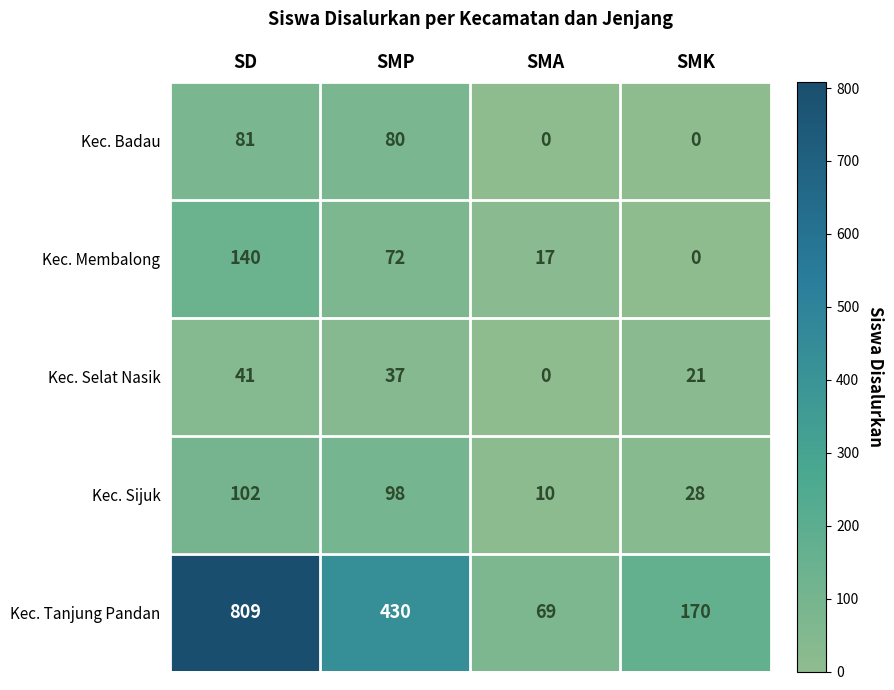

Which series has the largest total across all categories?

Kec. Tanjung Pandan